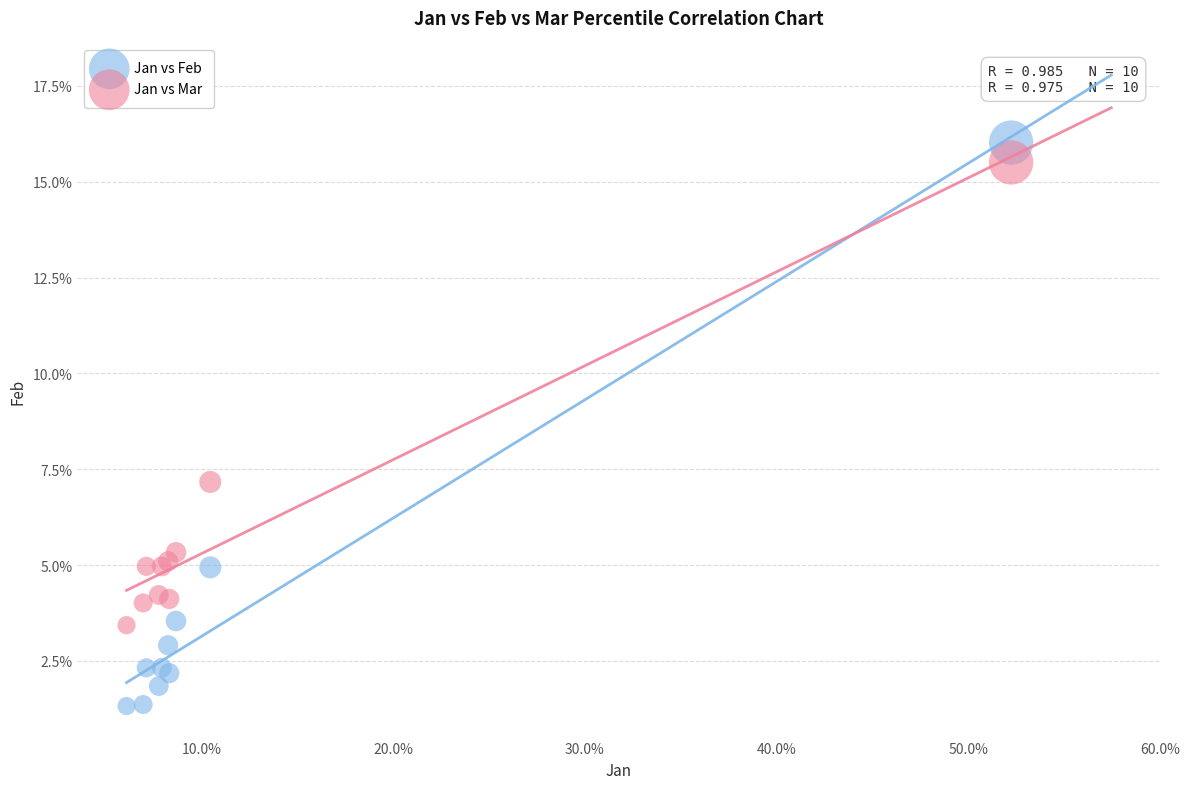

Which series contains the lowest Y value?

Jan vs Feb